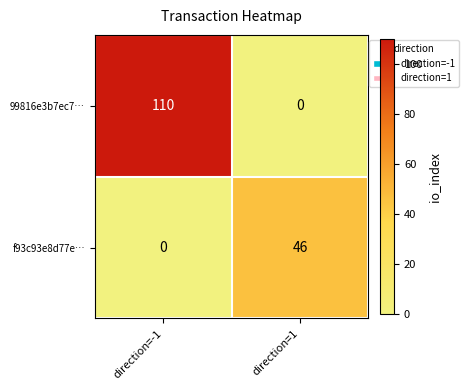

What is the greatest value displayed?

110